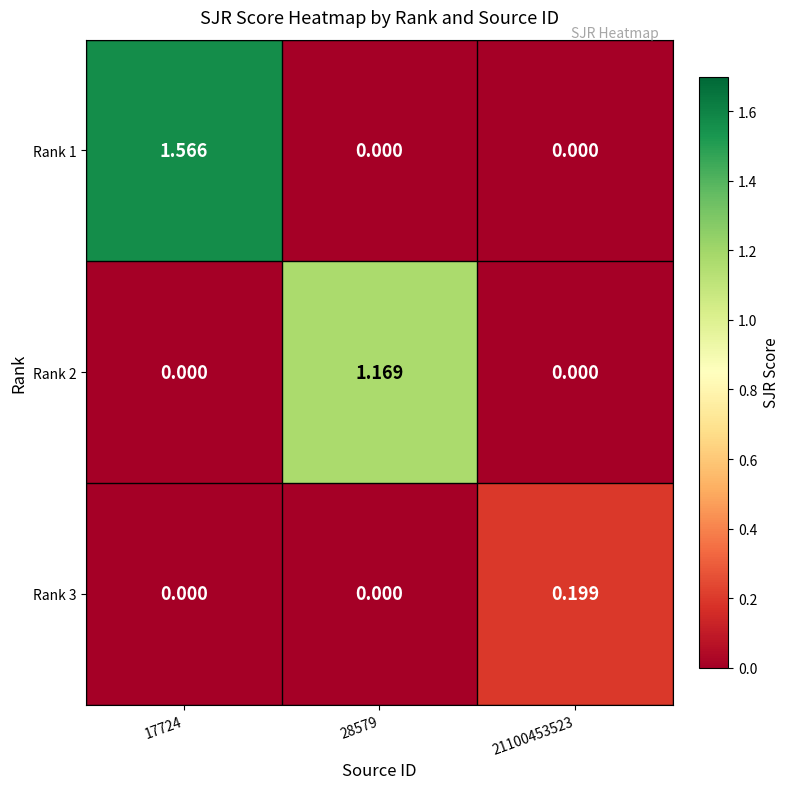

At which category is the sum across all series the highest?

17724